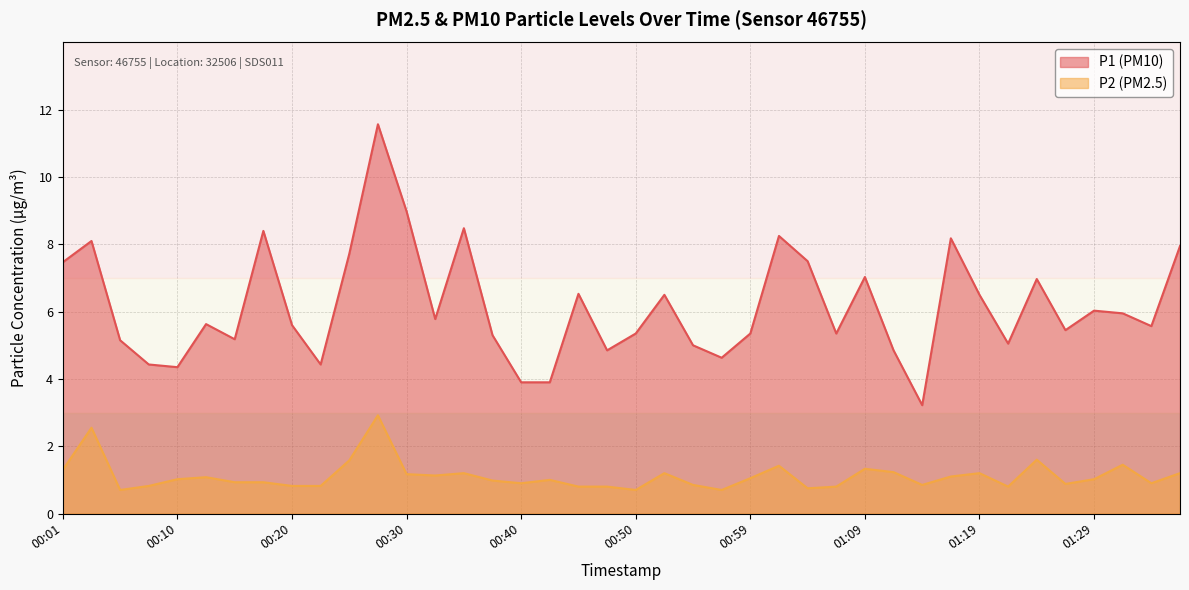

Reading left to right, transcribe all the data shown in this chart.

P1: 7.5	8.1	5.2	4.4	4.3	5.6	5.2	8.4	5.6	4.4	7.7	11.6	9.0	5.8	8.5	5.3	3.9	3.9	6.5	4.8	5.3	6.5	5.0	4.6	5.3	8.2	7.5	5.3	7.0	4.8	3.2	8.2	6.5	5.0	7.0	5.5	6.0	6.0	5.6	8.0
P2: 1.3	2.5	0.7	0.8	1.0	1.1	0.9	0.9	0.8	0.8	1.6	2.9	1.2	1.1	1.2	1.0	0.9	1.0	0.8	0.8	0.7	1.2	0.8	0.7	1.1	1.4	0.8	0.8	1.3	1.2	0.8	1.1	1.2	0.8	1.6	0.9	1.0	1.4	0.9	1.2